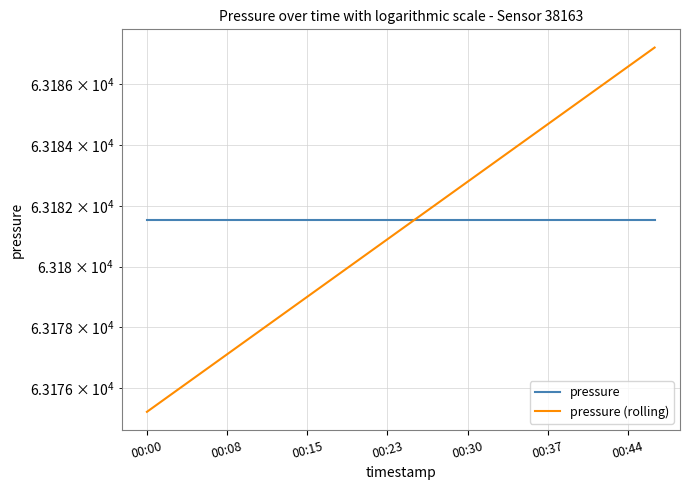

True or false: pressure (rolling) has a value of 63184.1 at 14.

True